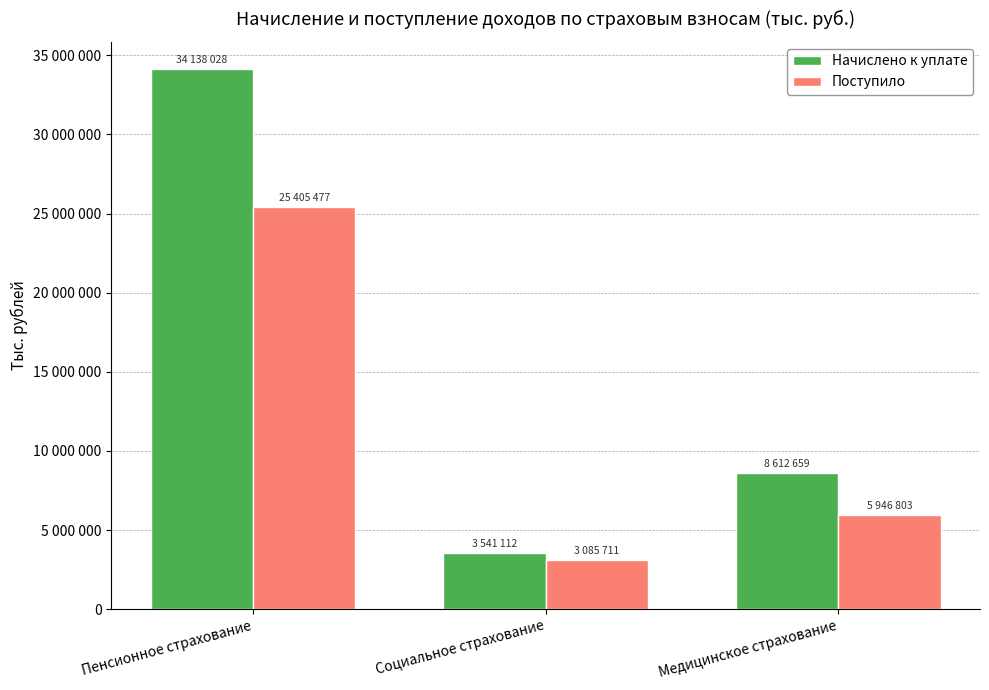

Which category has the highest value across all series?

Пенсионное страхование